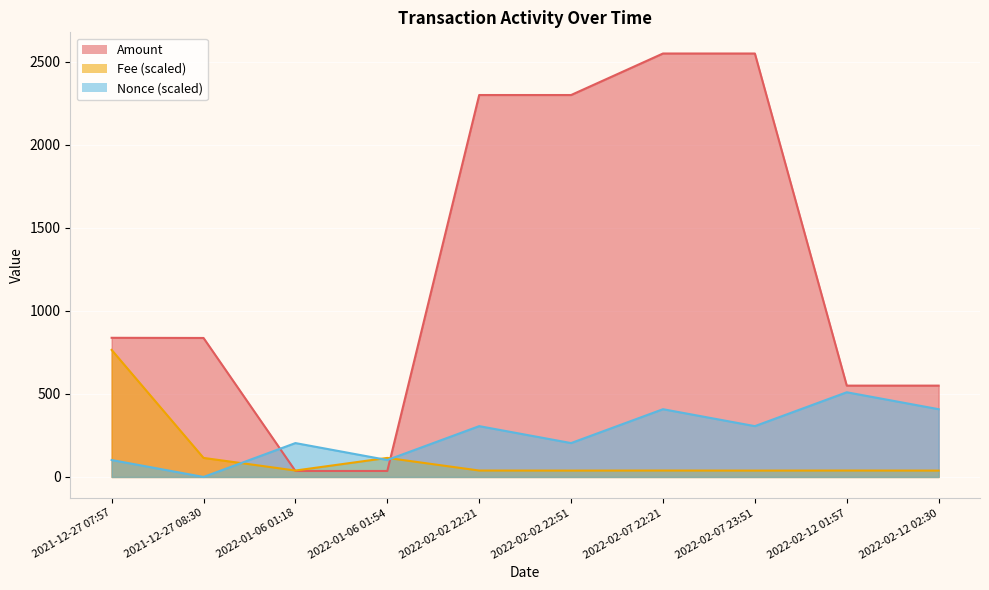

Reading left to right, extract all data points from this chart.

Amount: 838.0	837.0	36.0	36.0	2300.0	2300.0	2550.0	2550.0	550.0	550.0
Fee: 765.0	114.7	38.6	114.7	38.6	38.2	38.6	38.2	38.6	38.2
Nonce: 102.0	0.0	204.0	102.0	306.0	204.0	408.0	306.0	510.0	408.0